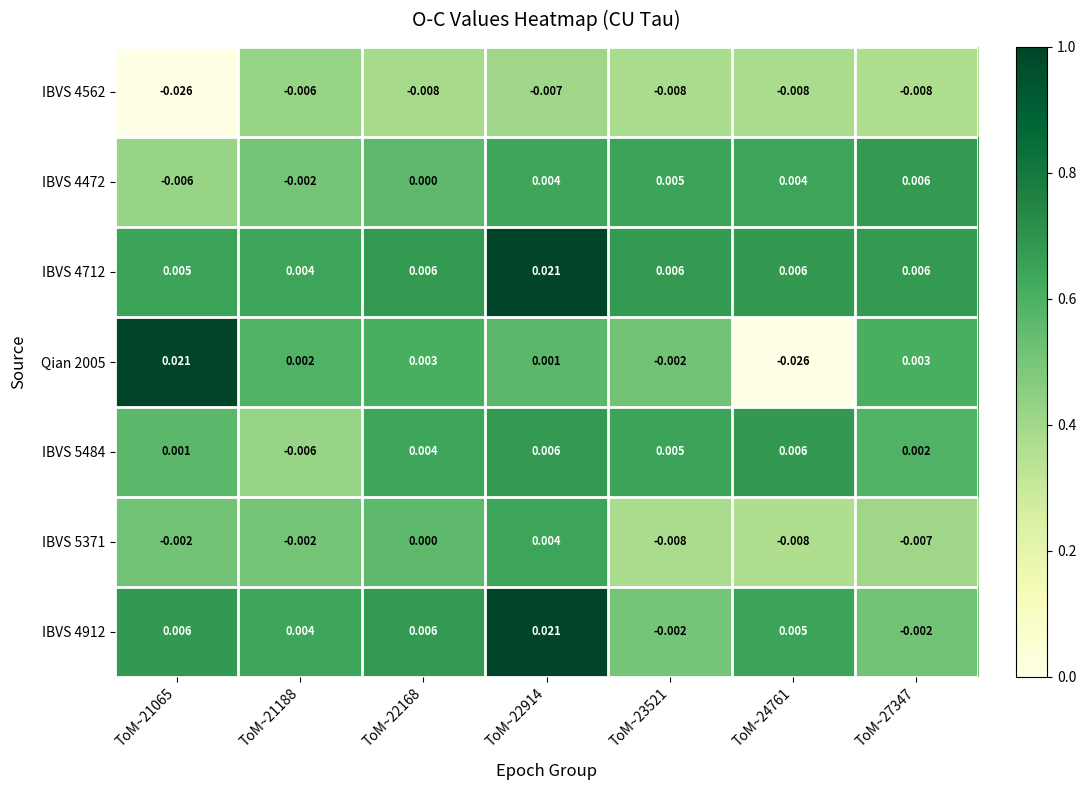

Is the value of Qian 2005 at ToM~21065 greater than the value of IBVS 4712 at ToM~22168?

Yes